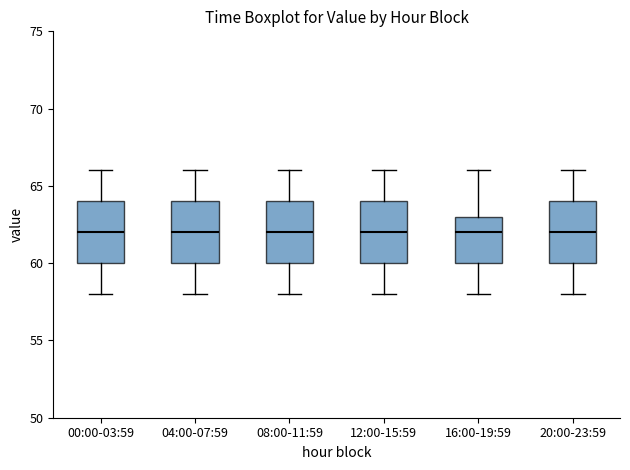

Reading left to right, read every box against the y-axis: the position of its median line, the range the box covers, and the ends of its whiskers. The values are not printed on the chart, so give them approximately, as read against the axis.

00:00-03:59: median 62, box 60 to 64, whiskers 58 to 66
04:00-07:59: median 62, box 60 to 64, whiskers 58 to 66
08:00-11:59: median 62, box 60 to 64, whiskers 58 to 66
12:00-15:59: median 62, box 60 to 64, whiskers 58 to 66
16:00-19:59: median 62, box 60 to 63, whiskers 58 to 66
20:00-23:59: median 62, box 60 to 64, whiskers 58 to 66